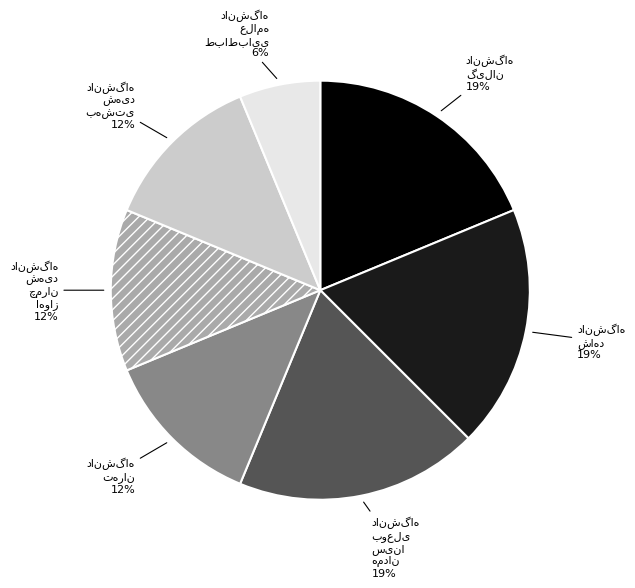

Is there a majority slice in this chart?

No